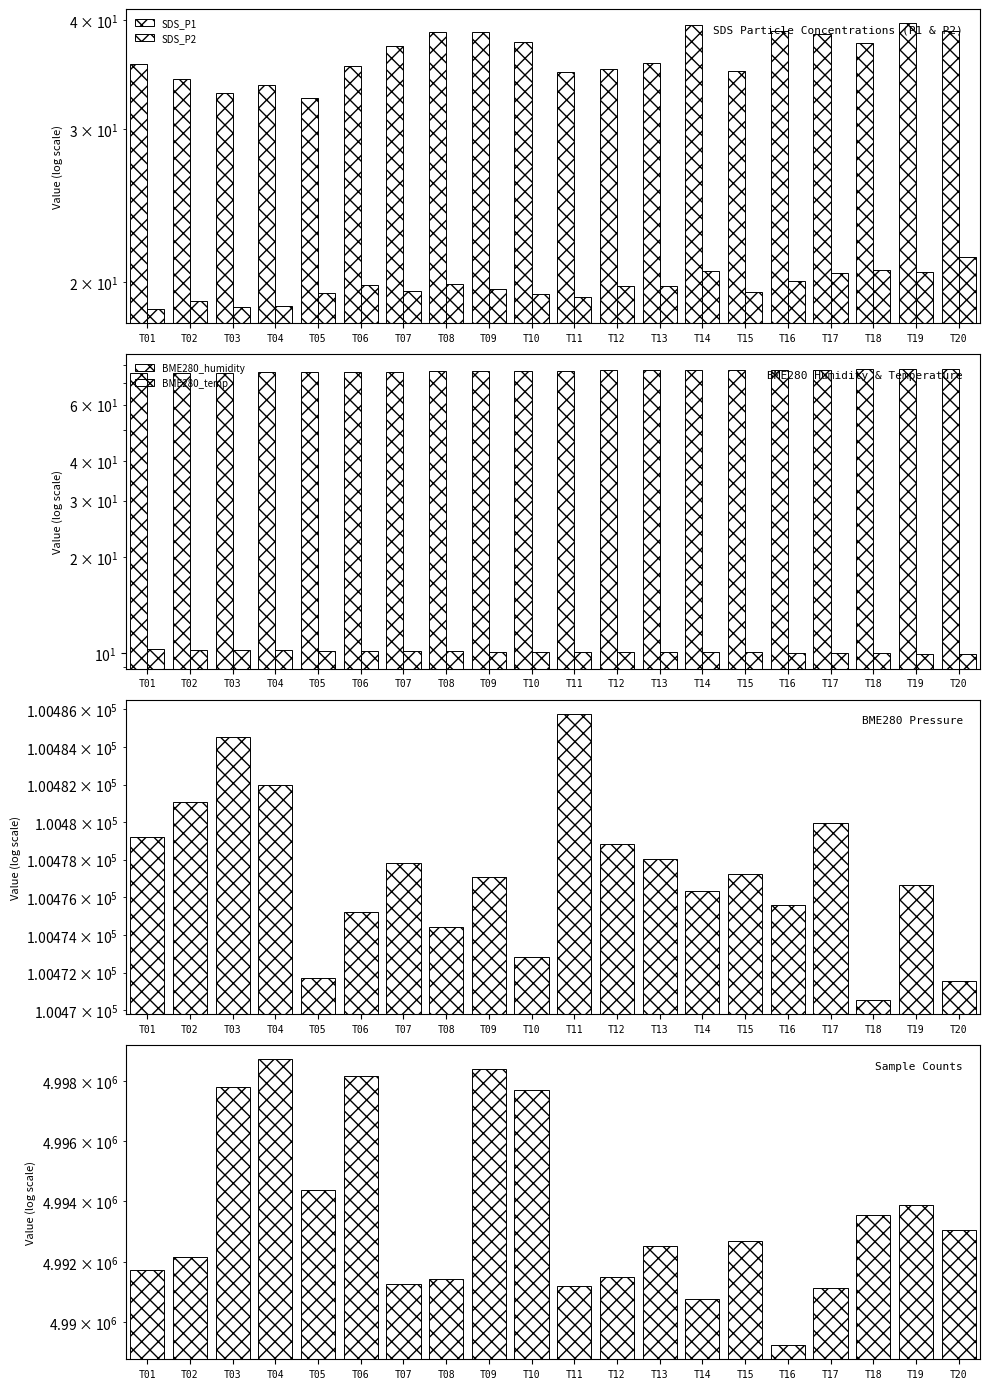

At which category is the sum across all series the highest?

T04